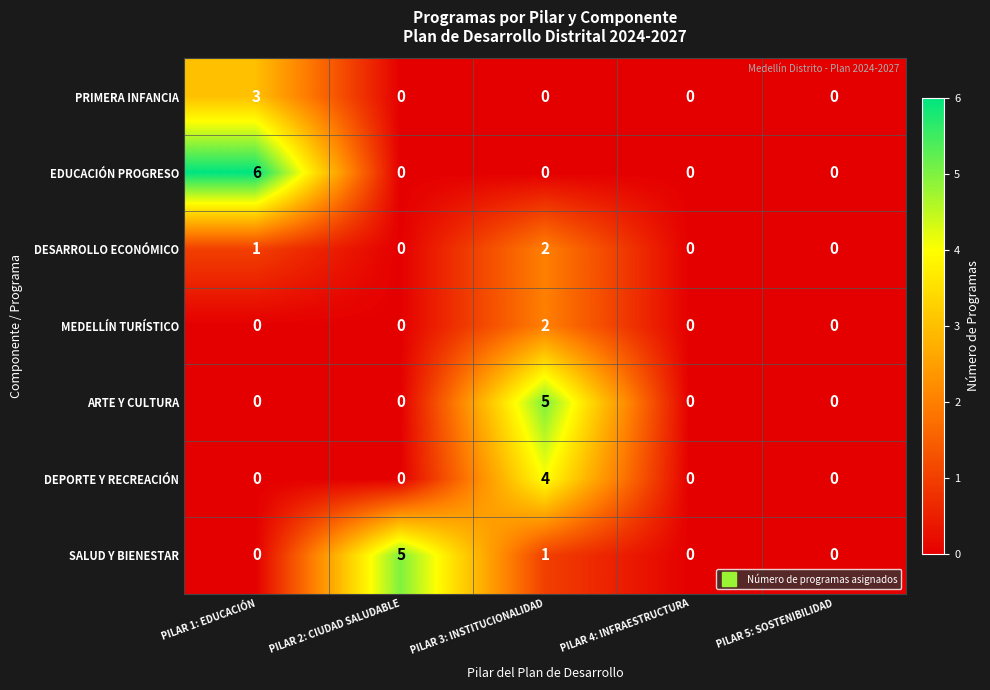

What is the sum of all SALUD Y BIENESTAR values?

6